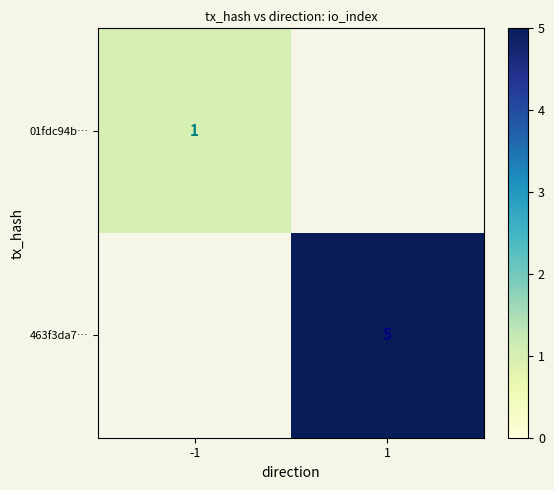

The value of 01fdc94b… at -1 is 2. True or false?

False